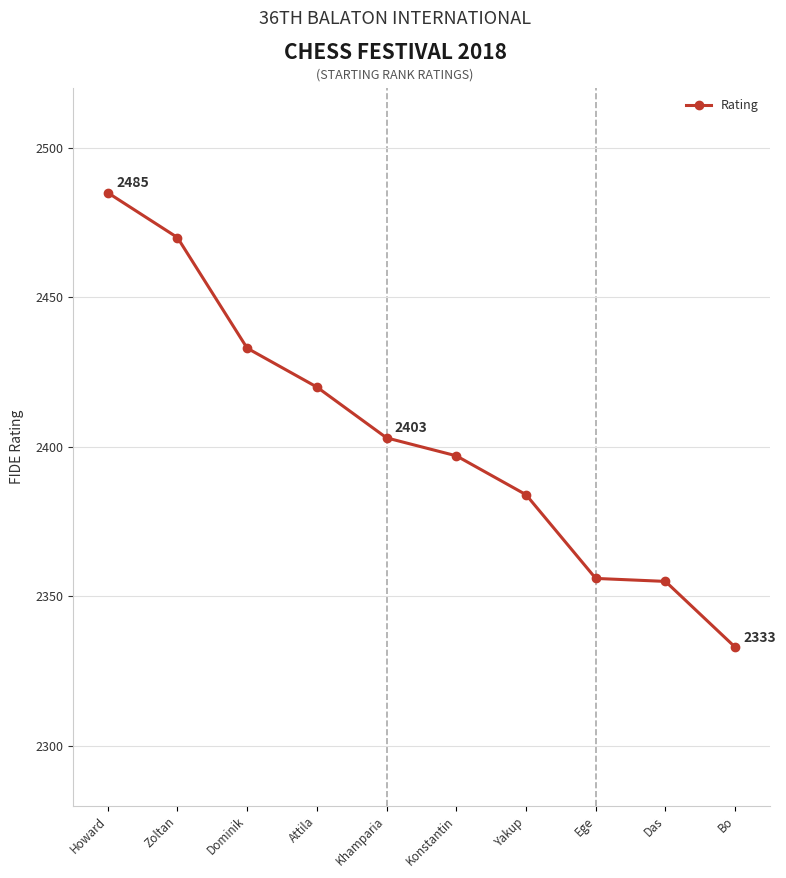

The chart shows a value of 2384 at Yakup. True or false?

True